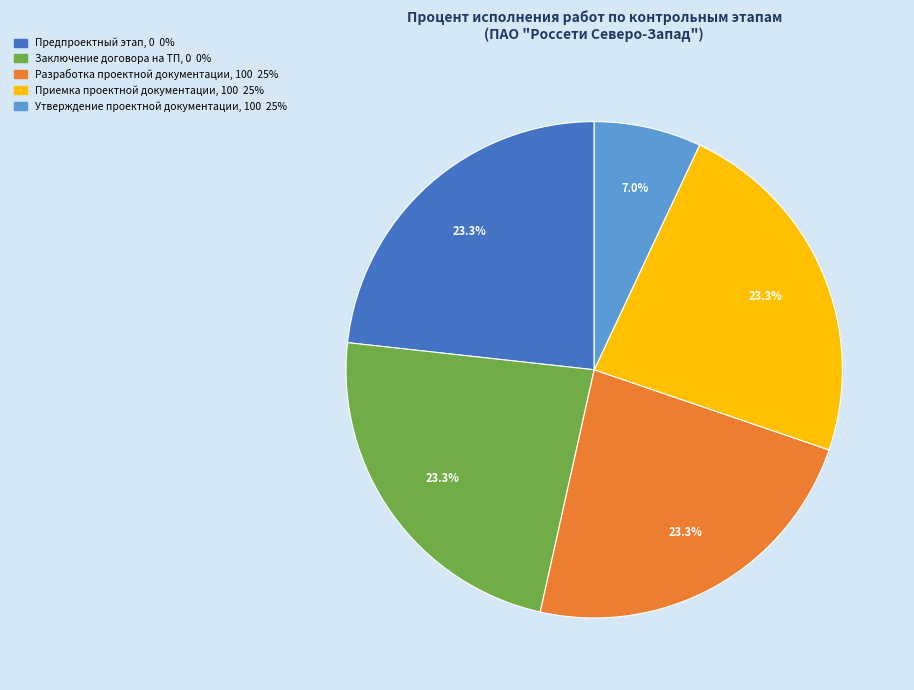

Is there any slice that represents more than half of the pie?

No